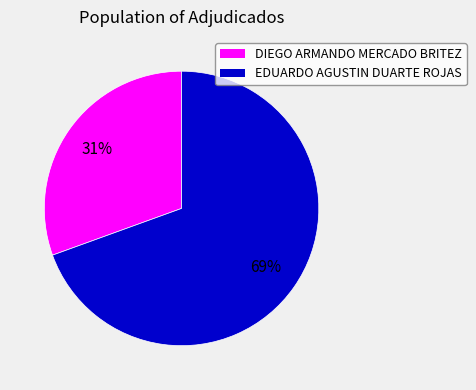

Which has a higher value, EDUARDO AGUSTIN DUARTE ROJAS or DIEGO ARMANDO MERCADO BRITEZ?

EDUARDO AGUSTIN DUARTE ROJAS